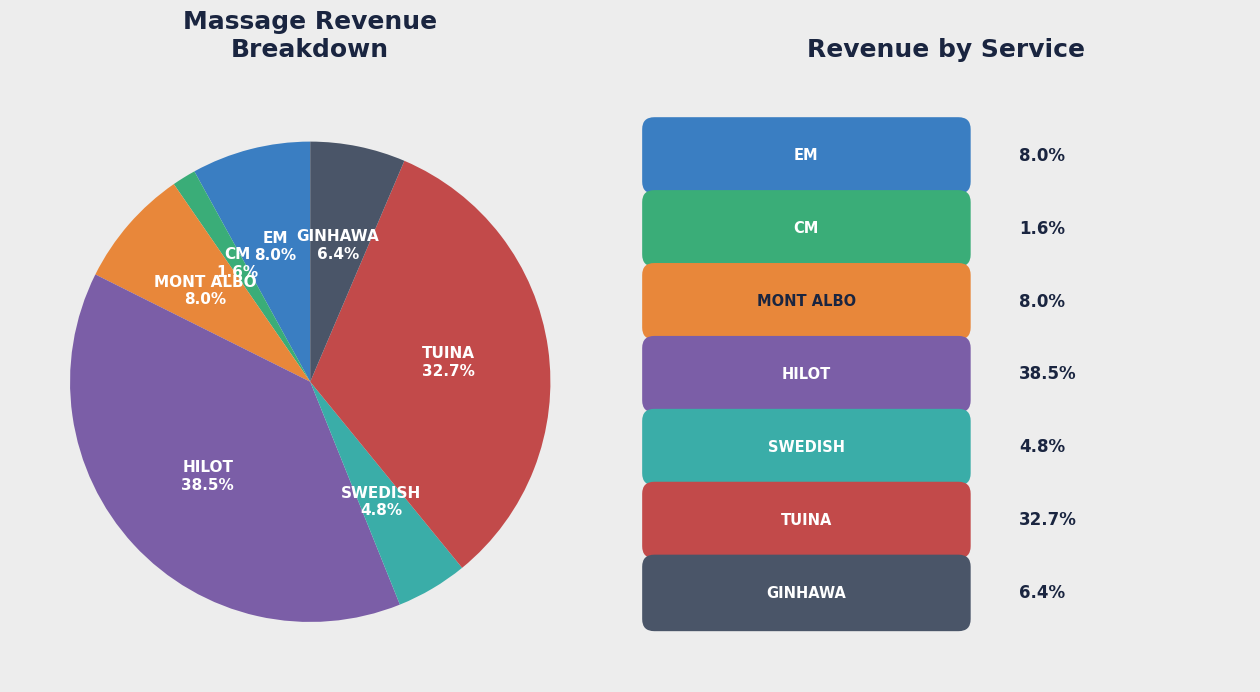

Is there any slice that represents more than half of the pie?

No